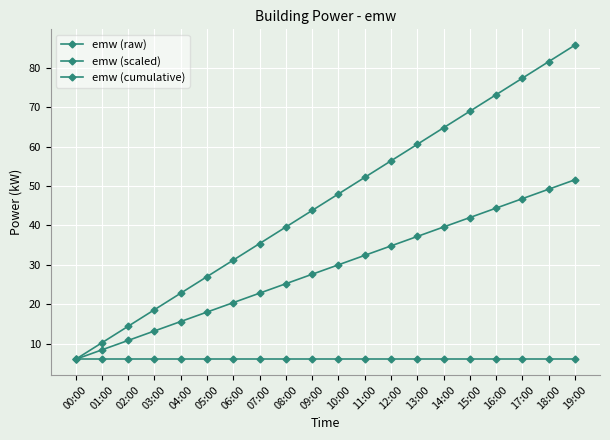

Is the value of emw (cumulative) at 19:00 greater than the value of emw (scaled) at 05:00?

Yes